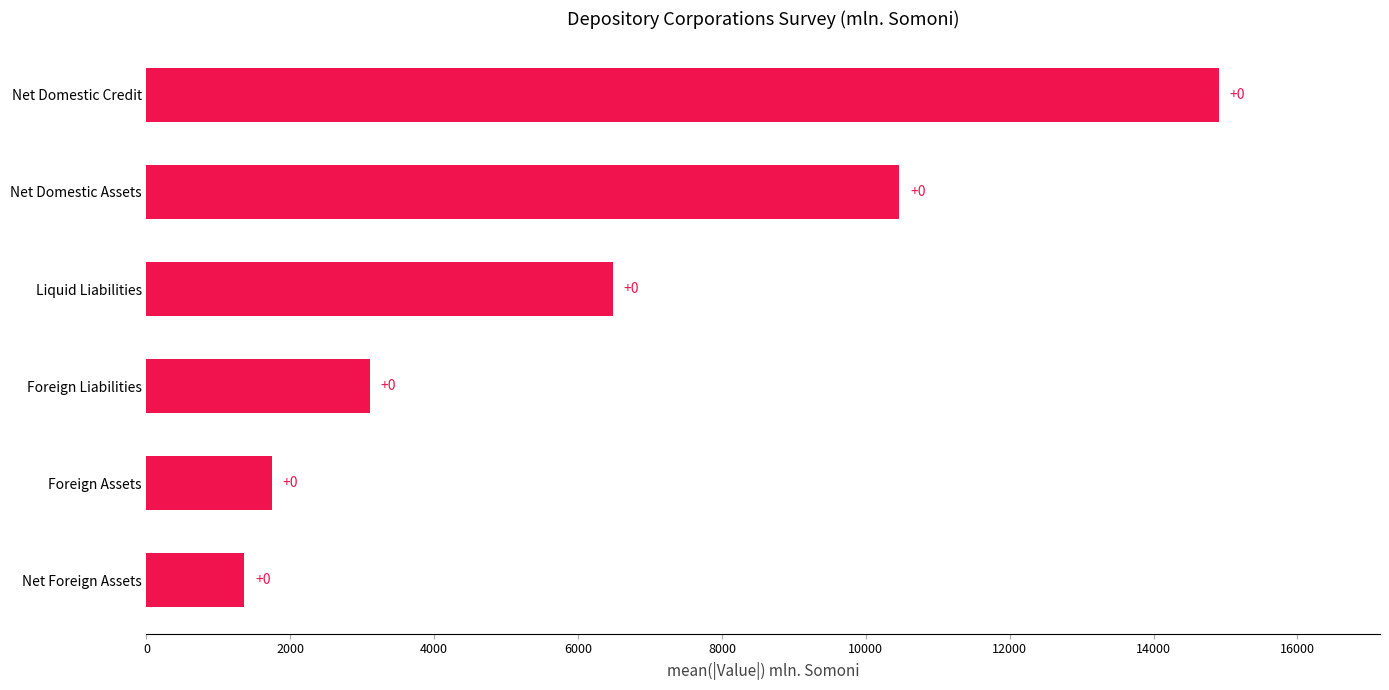

Are the bars grouped side by side (vs. stacked)?

No